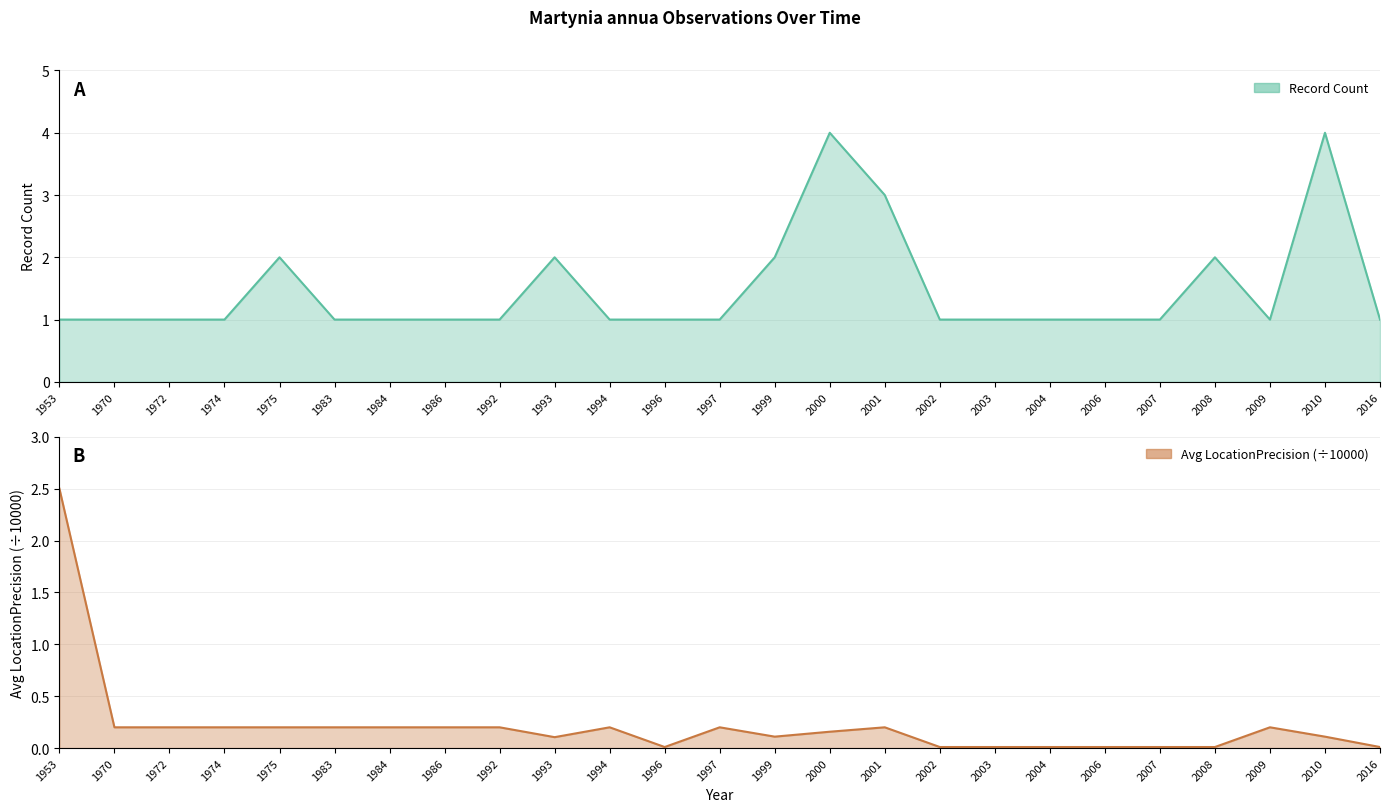

Reading left to right, extract all data points from this chart.

Record Count: 1.0	1.0	1.0	1.0	2.0	1.0	1.0	1.0	1.0	2.0	1.0	1.0	1.0	2.0	4.0	3.0	1.0	1.0	1.0	1.0	1.0	2.0	1.0	4.0	1.0
Avg LocationPrecision (scaled): 2.5	0.2	0.2	0.2	0.2	0.2	0.2	0.2	0.2	0.1	0.2	0.0	0.2	0.1	0.2	0.2	0.0	0.0	0.0	0.0	0.0	0.0	0.2	0.1	0.0